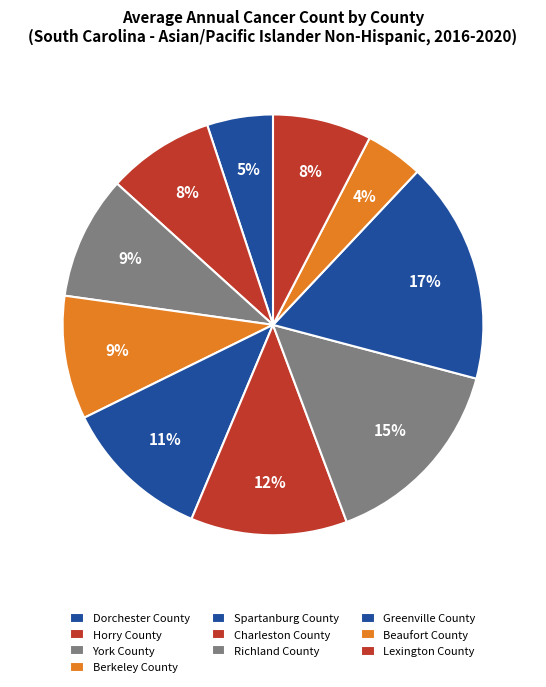

Rank the categories by value from lowest to highest.

Beaufort County, Dorchester County, Lexington County, Horry County, York County, Berkeley County, Spartanburg County, Charleston County, Richland County, Greenville County